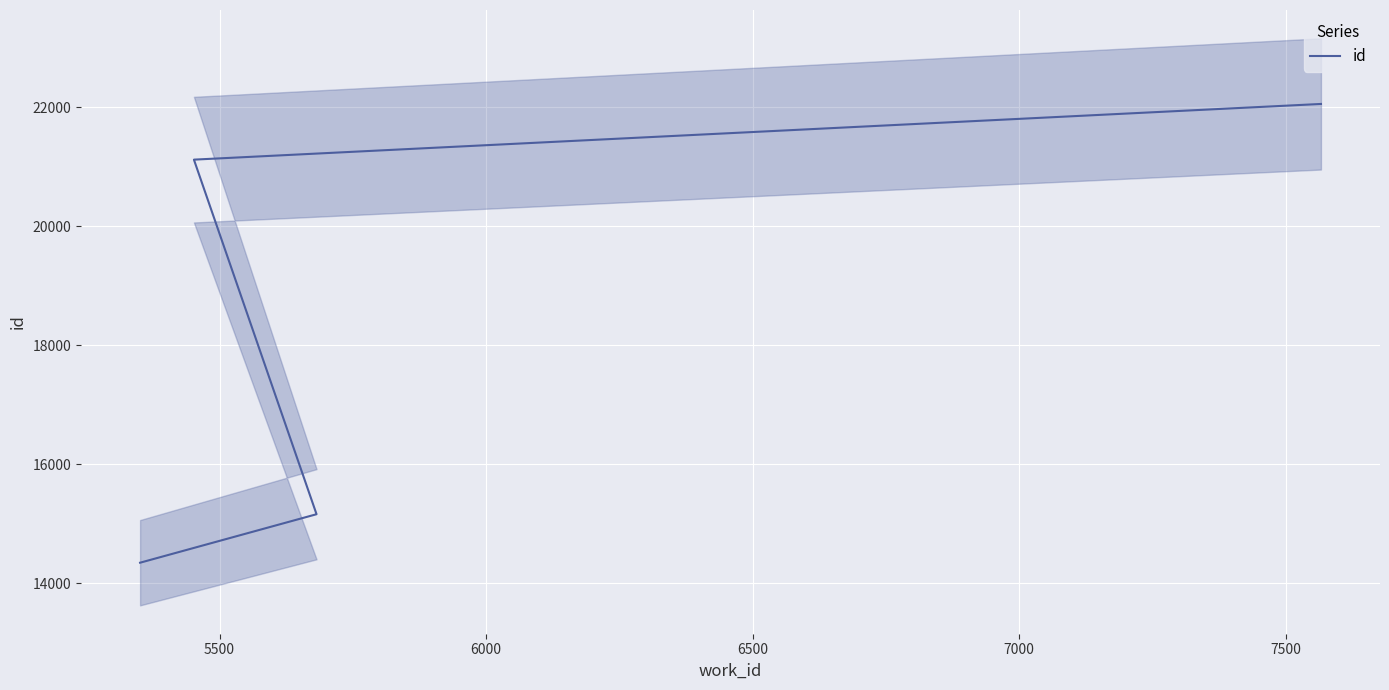

What is the difference between the maximum and second lowest values?

6896